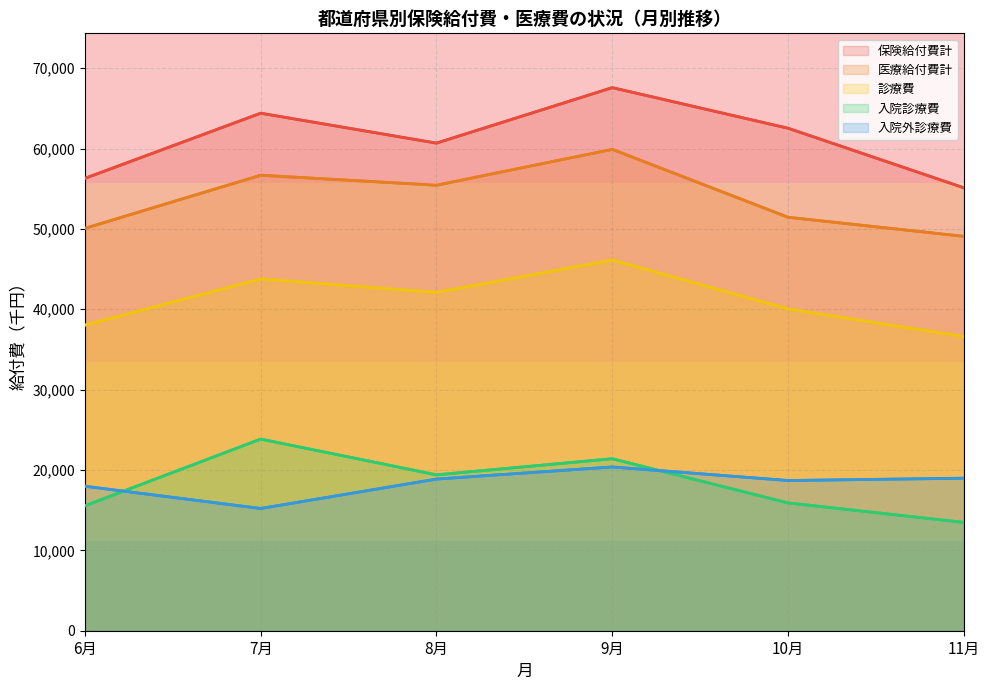

Is the value of 入院外診療費 at 6月 greater than the value of 入院診療費 at 9月?

No